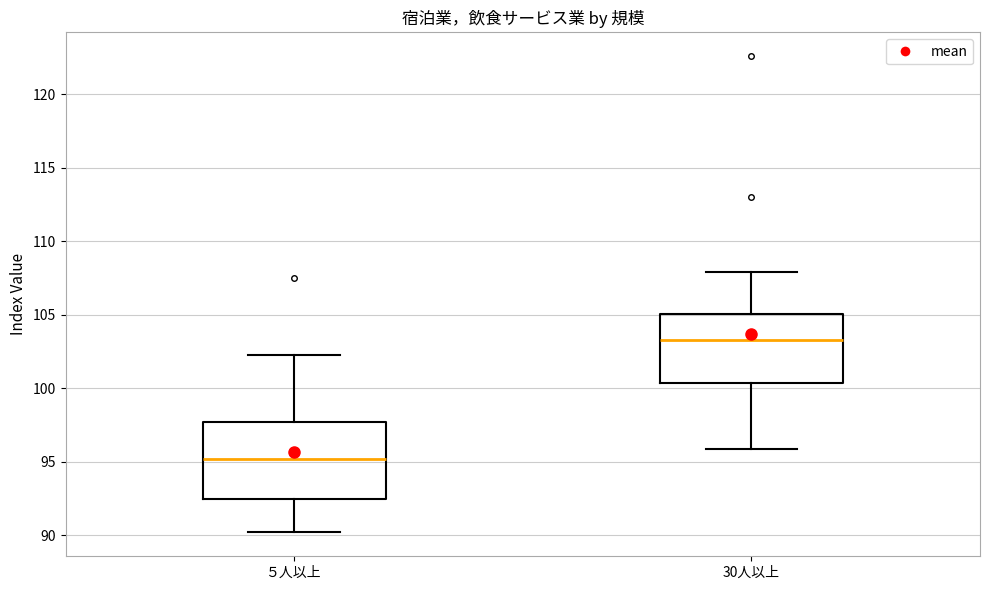

Comparing the boxes themselves (not the whiskers), which one is the tallest?

５人以上